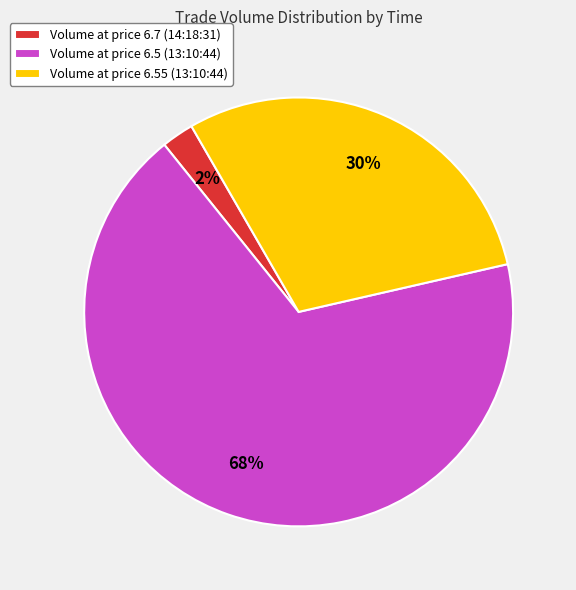

To the nearest percent, what is the average slice percentage?

33%